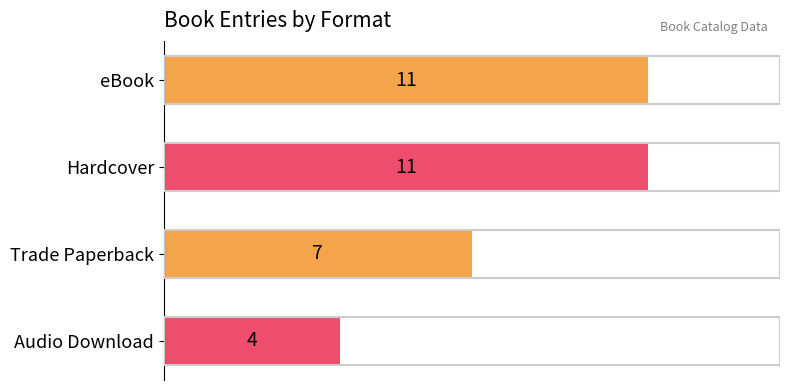

Approximately how many times larger is the value at Hardcover compared to eBook?

1.0